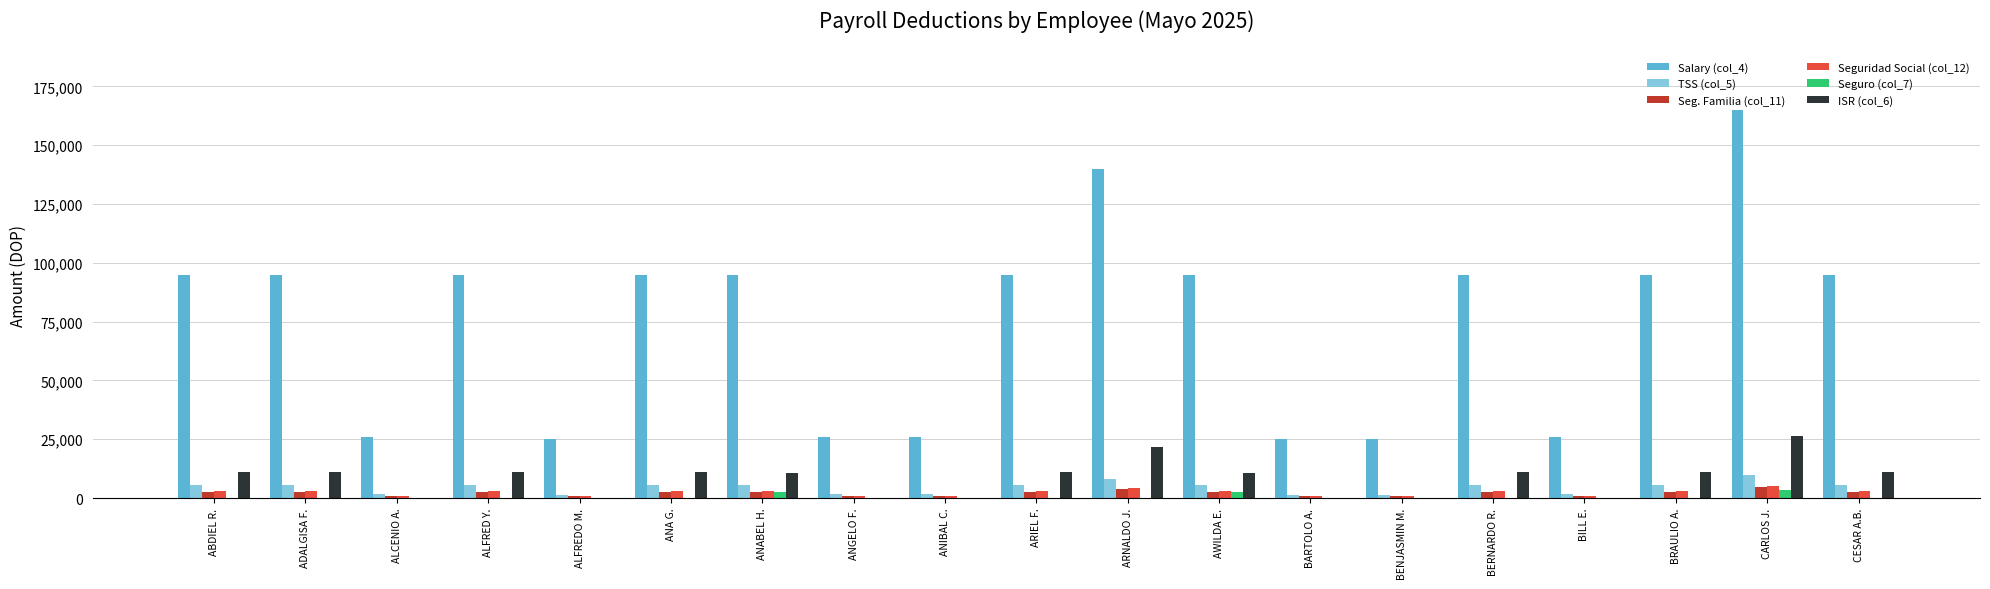

Which category has the highest value in the ISR (col_6) series?

CARLOS J.